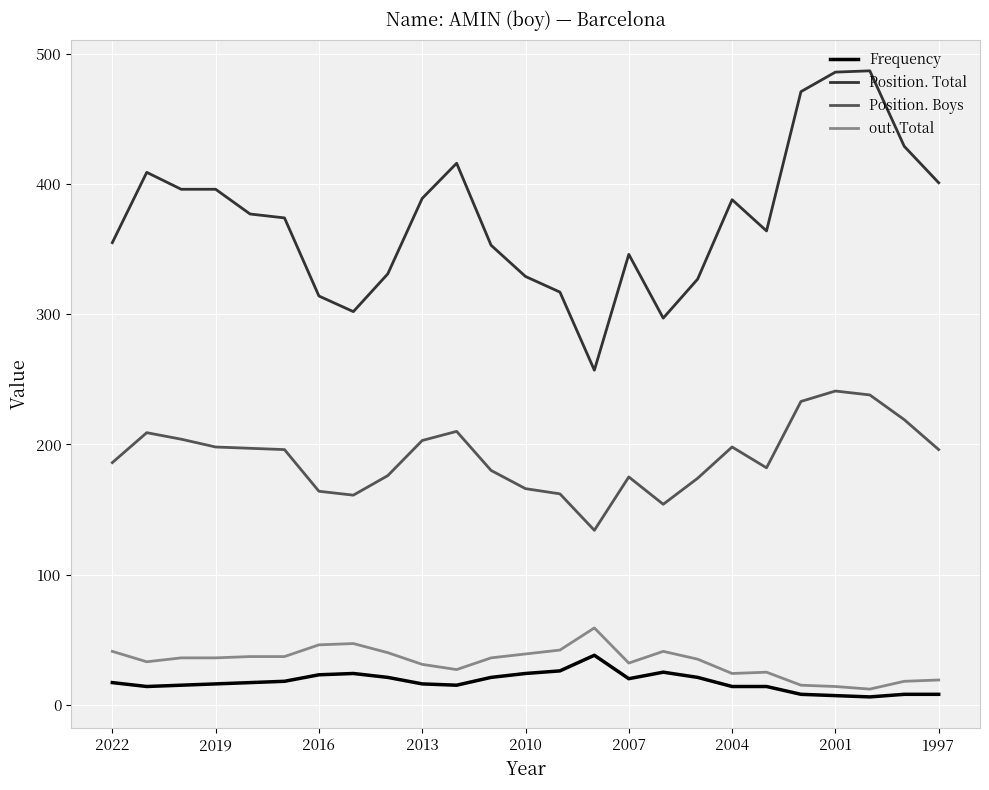

Does the chart have visible grid lines?

Yes